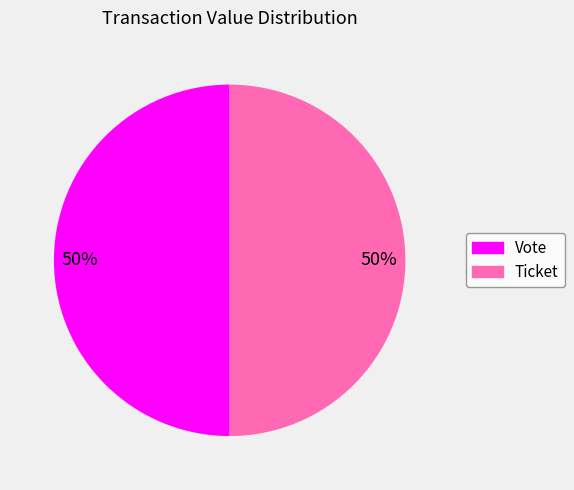

How many segments does this pie chart have?

2